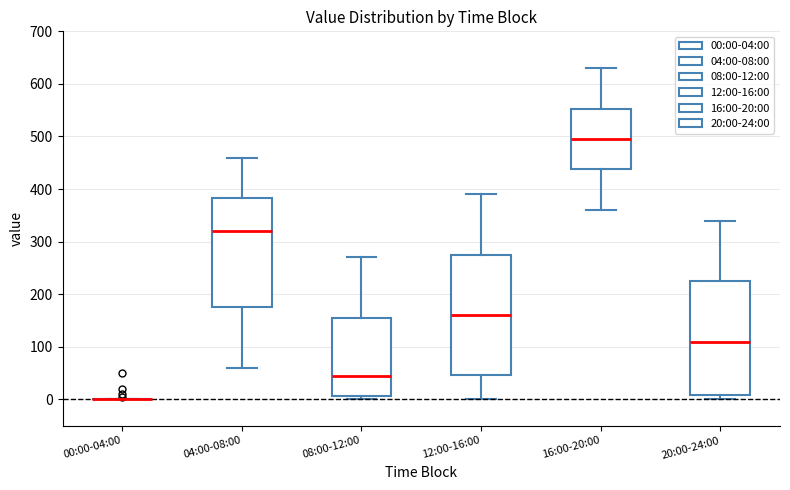

Reading left to right, transcribe this box plot: for each box, give where its median line is, the range the box spans, and where its two whiskers end, as read against the y-axis. The values are not printed on the chart, so give them approximately, as read against the axis.

00:00-04:00: box collapsed to a line at 0, whiskers 0 to 0
04:00-08:00: median 320, box 180 to 380, whiskers 60 to 460
08:00-12:00: median 50, box 10 to 160, whiskers 0 to 270
12:00-16:00: median 160, box 50 to 280, whiskers 0 to 390
16:00-20:00: median 500, box 440 to 550, whiskers 360 to 630
20:00-24:00: median 110, box 10 to 230, whiskers 0 to 340